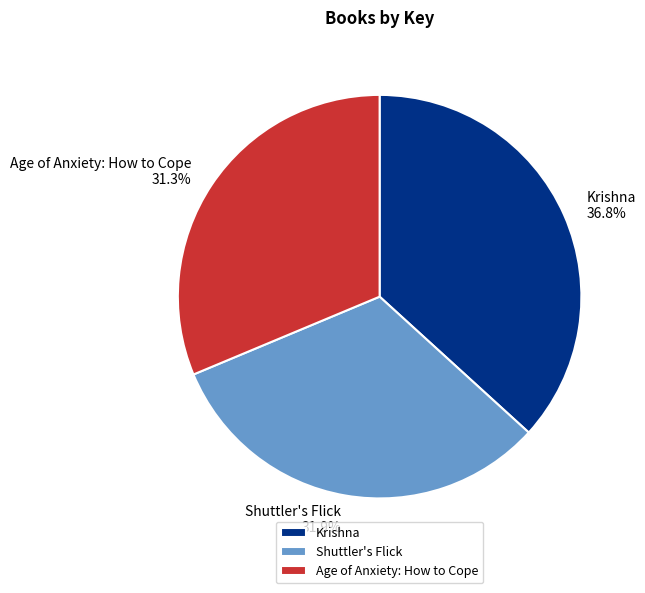

True or false: Shuttler's Flick accounts for 32% of the total.

True